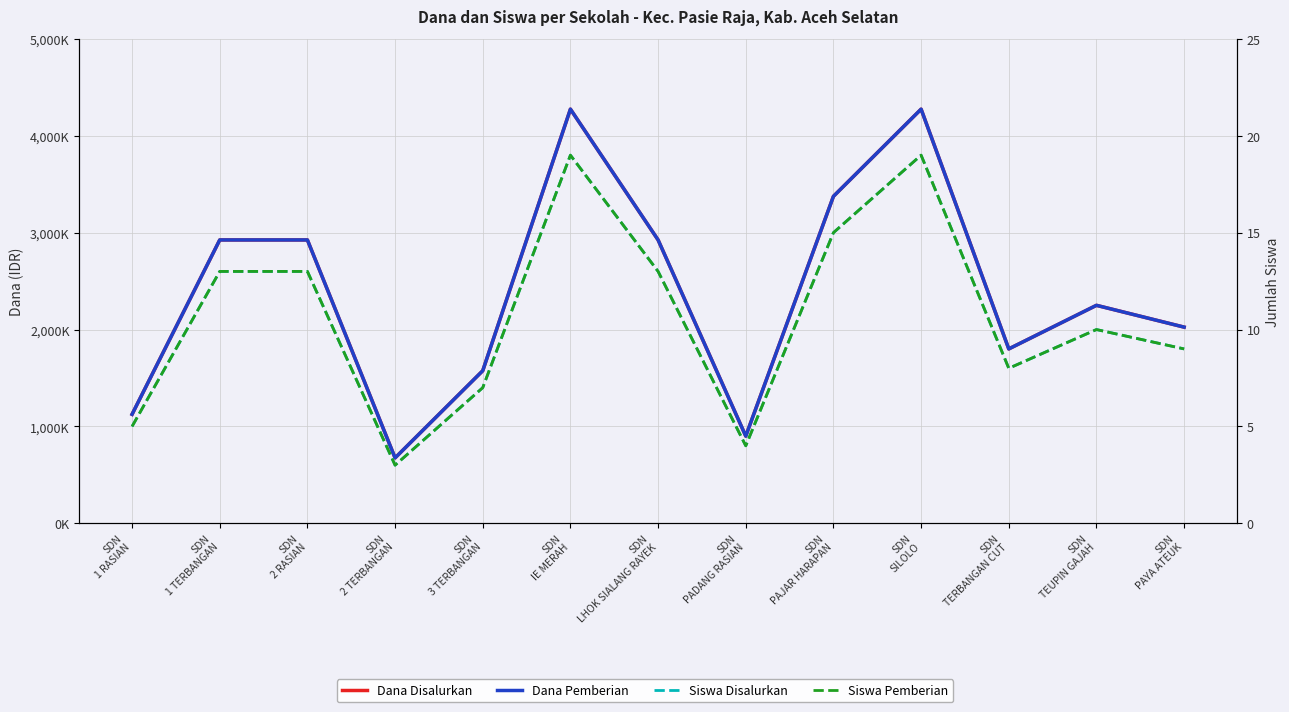

In Siswa Pemberian, how many points are higher than both neighbors (excluding endpoints)?

3